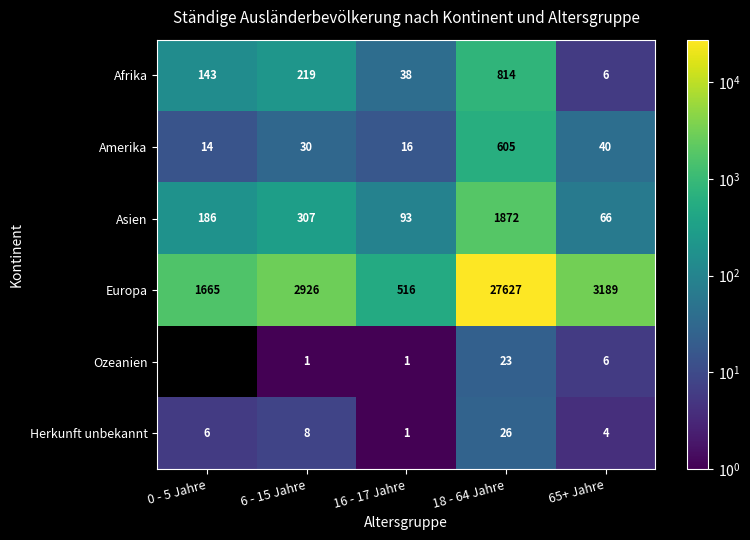

The Afrika series shows 6 at 65+ Jahre. True or false?

True